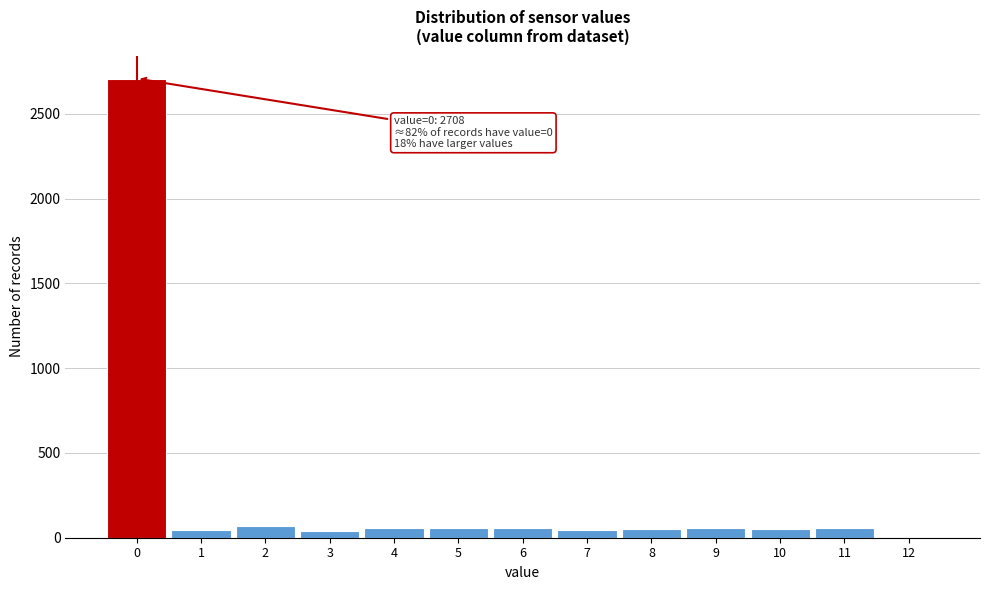

Which range on the x-axis has the tallest bar?

-0.5 to 0.5